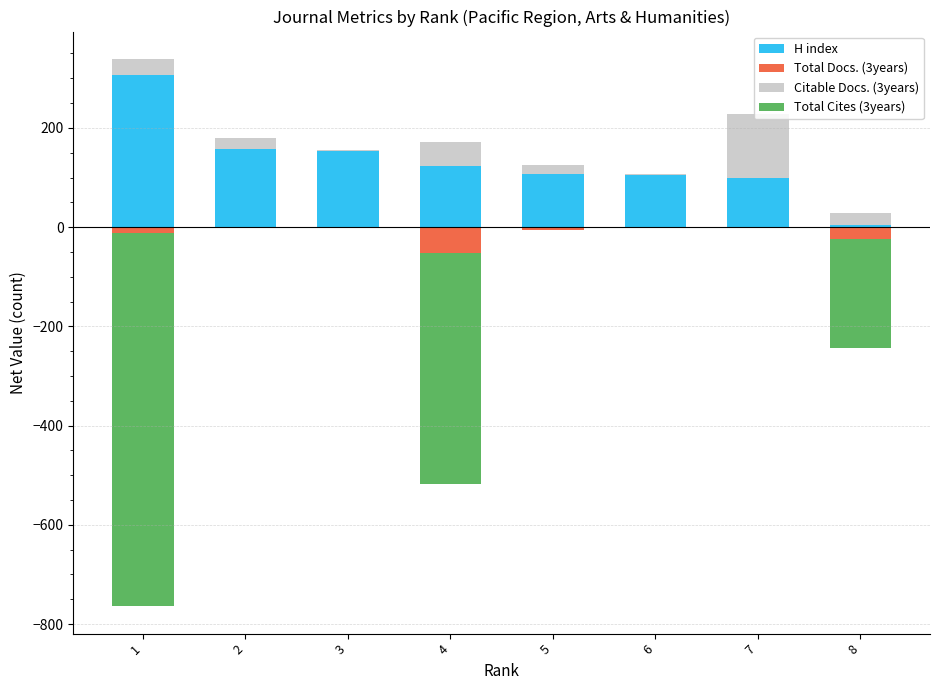

What is the highest value of the H index series?

307